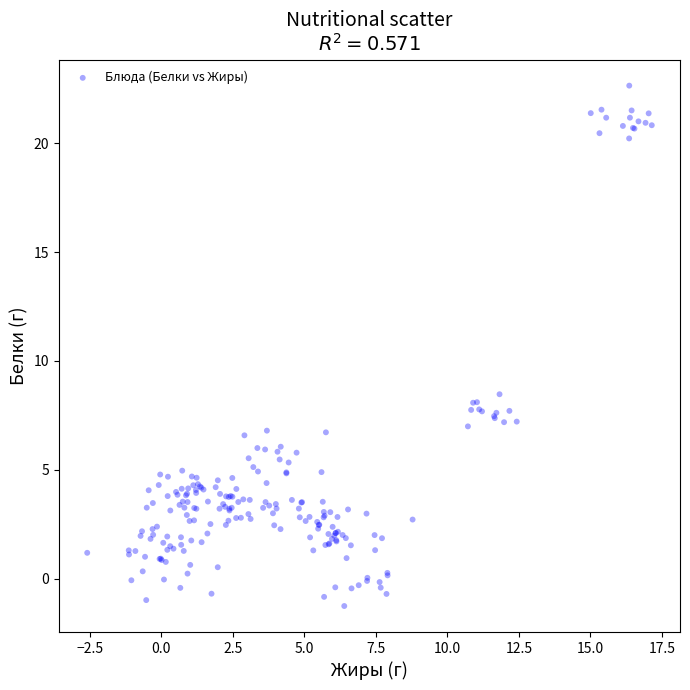

What Y value in the scatter plot is closest to 10?

8.5